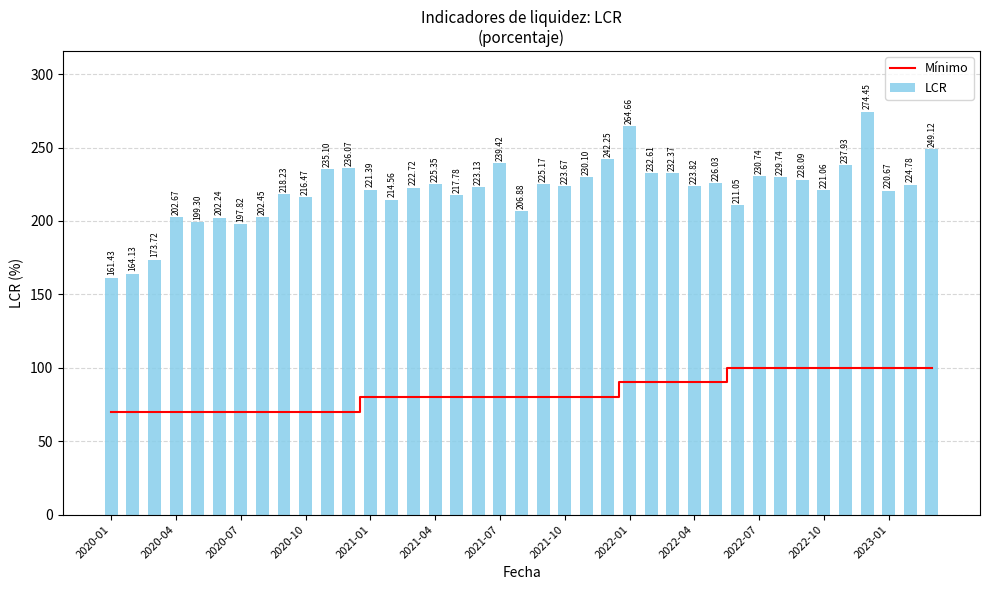

What is the difference between the maximum and minimum values in the Mínimo series?

30